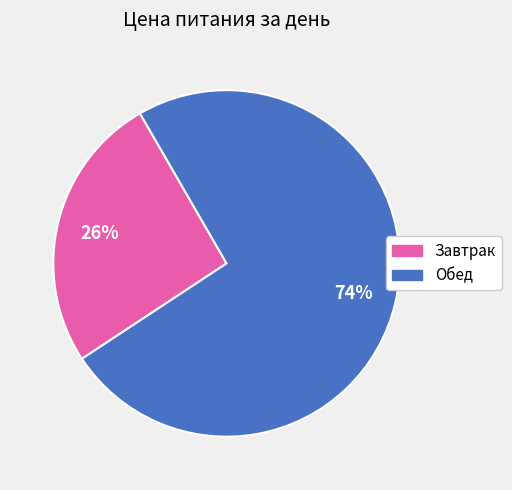

Which has a higher value, Обед or Завтрак?

Обед